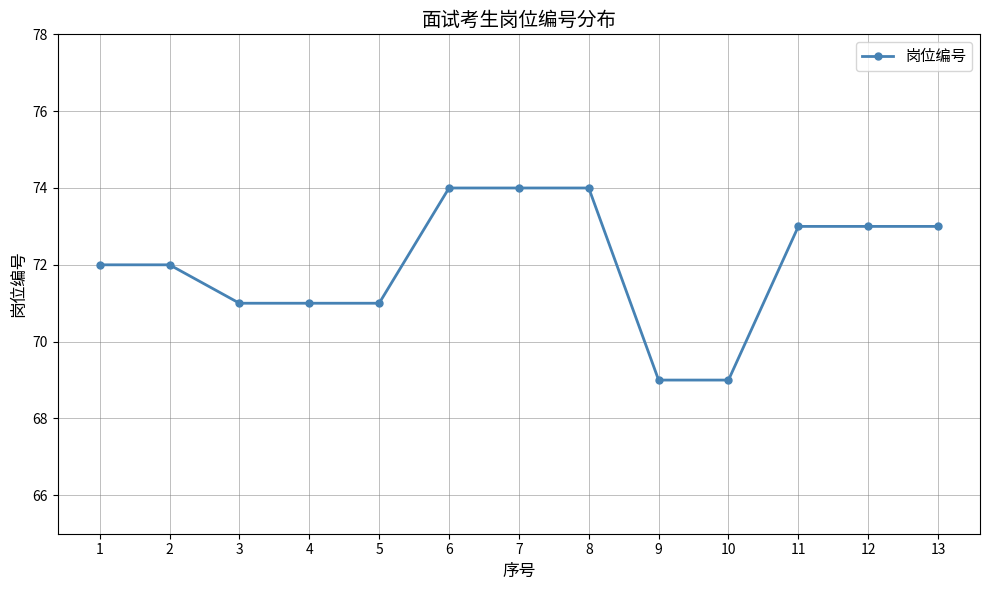

Reading right to left, extract all data points from this chart.

73	73	73	69	69	74	74	74	71	71	71	72	72